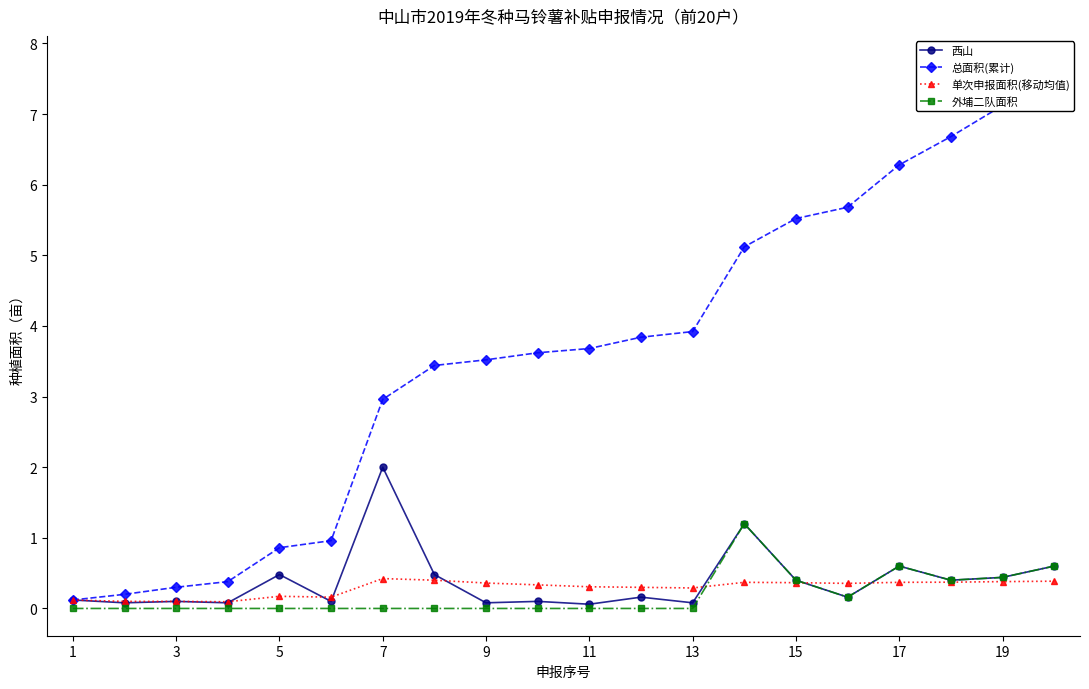

What is the value of the 单次申报面积(移动均值) point at the 19th from the left?

0.4